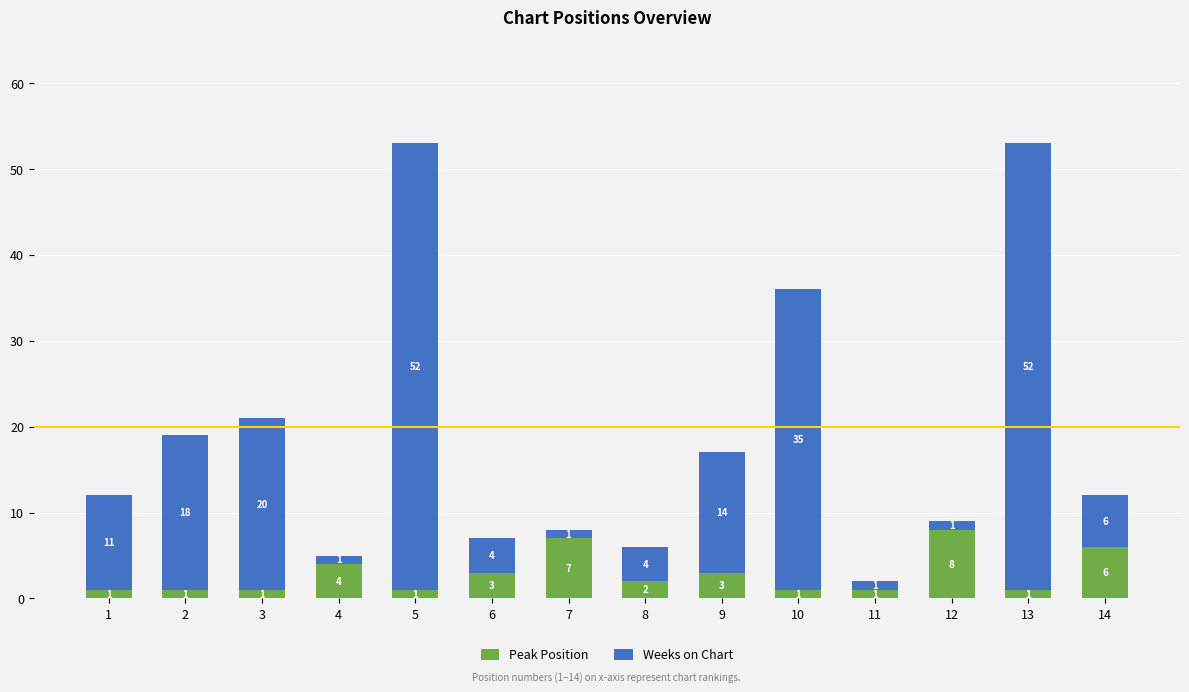

How many distinct data groups are displayed?

2